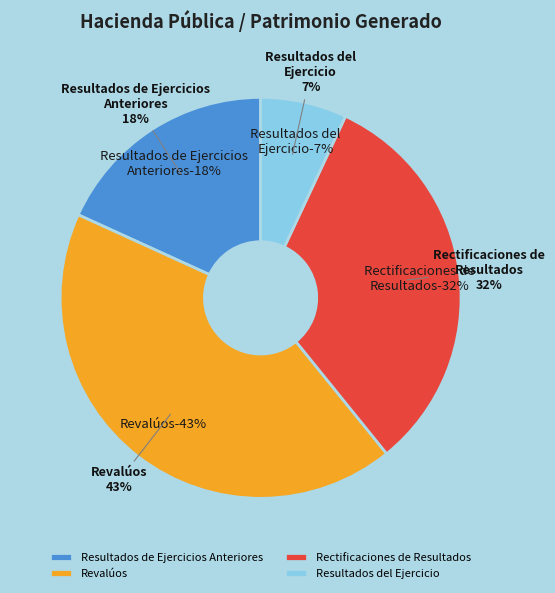

Is it true that Rectificaciones de Resultados is 42% of the pie?

False